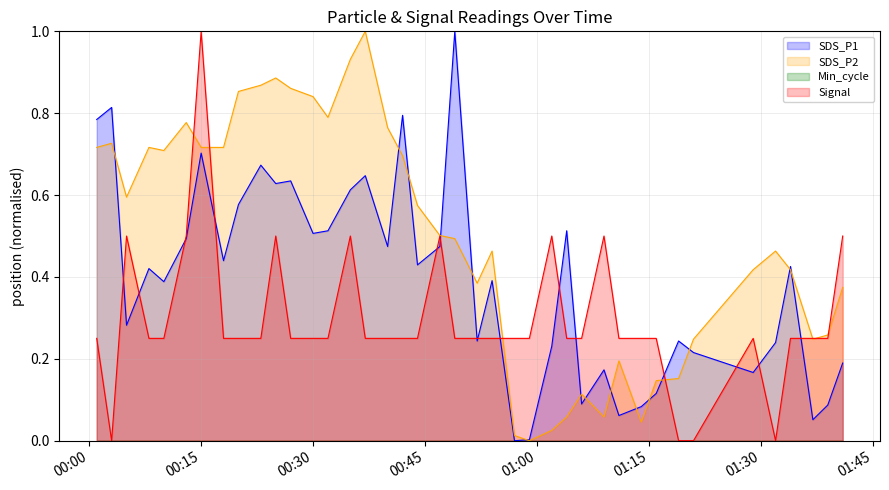

At which category is the sum across all series the highest?

00:15